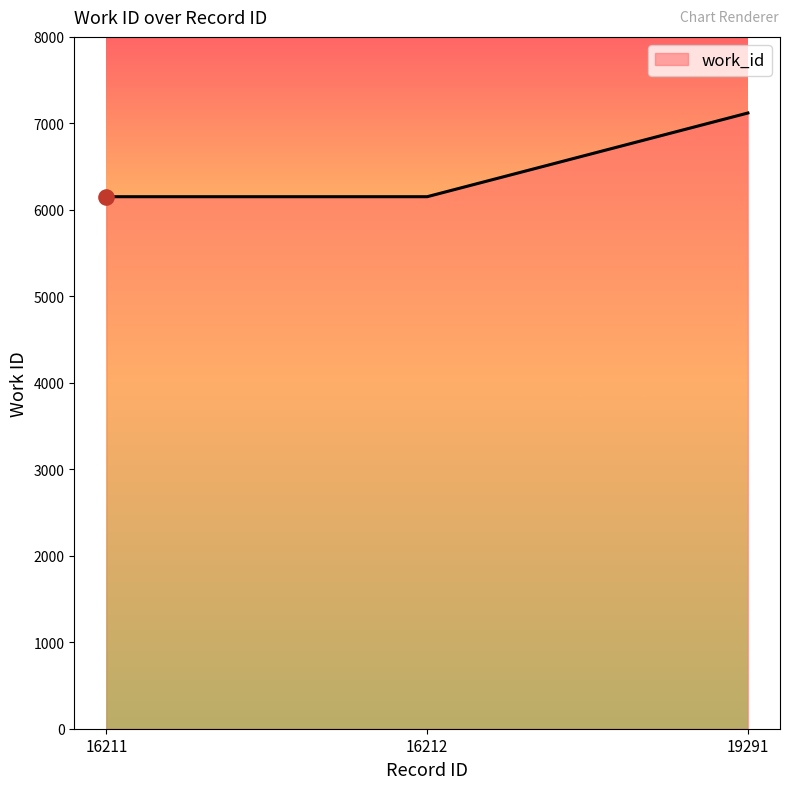

Between 16211 and 19291, which is larger?

19291